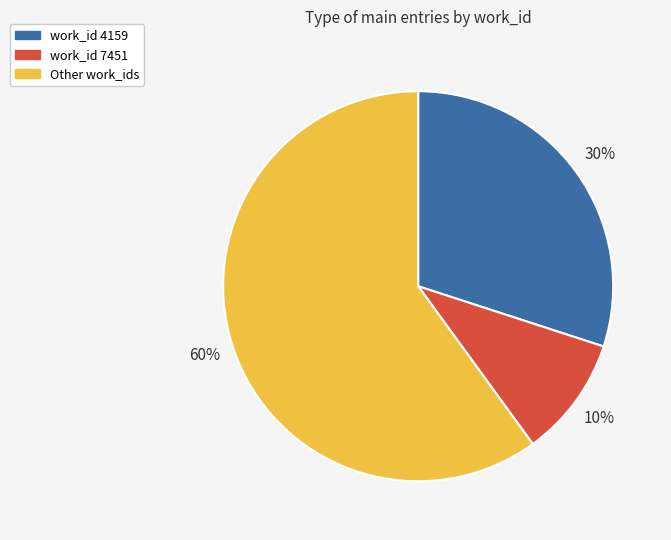

Is there any slice that represents more than half of the pie?

Yes